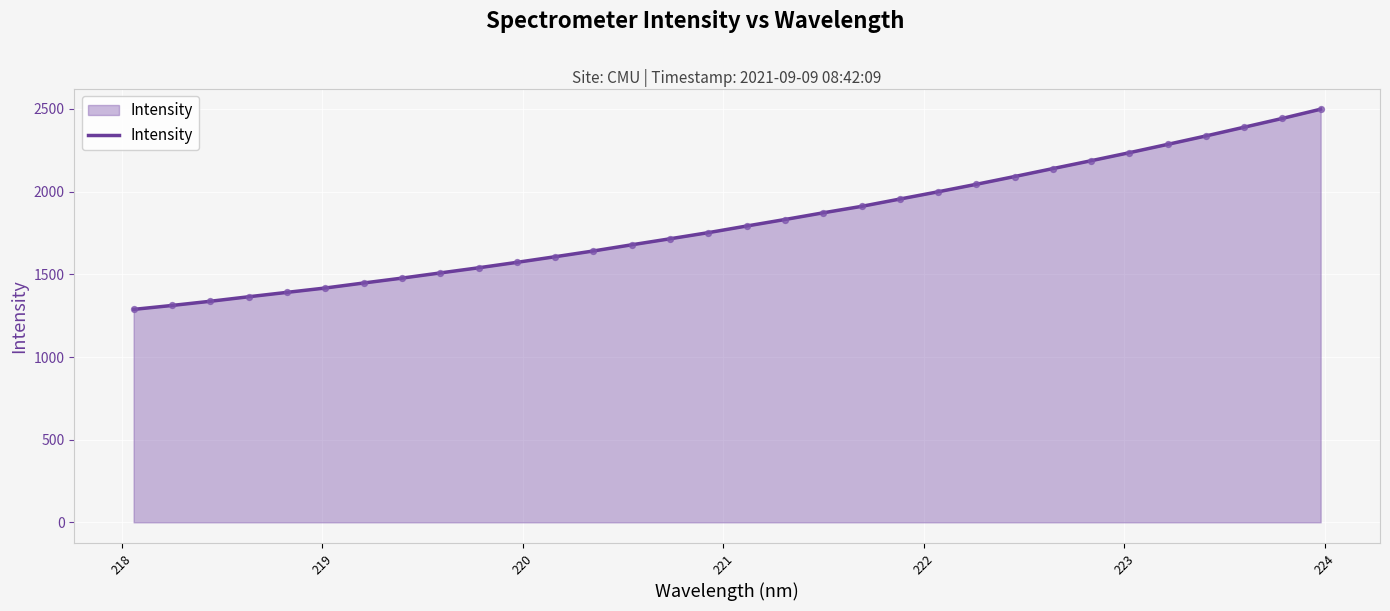

What is the smallest value displayed?

1288.0